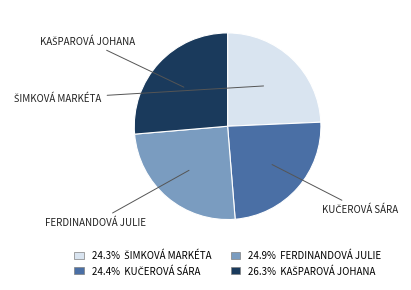

Does any single category account for the majority?

No